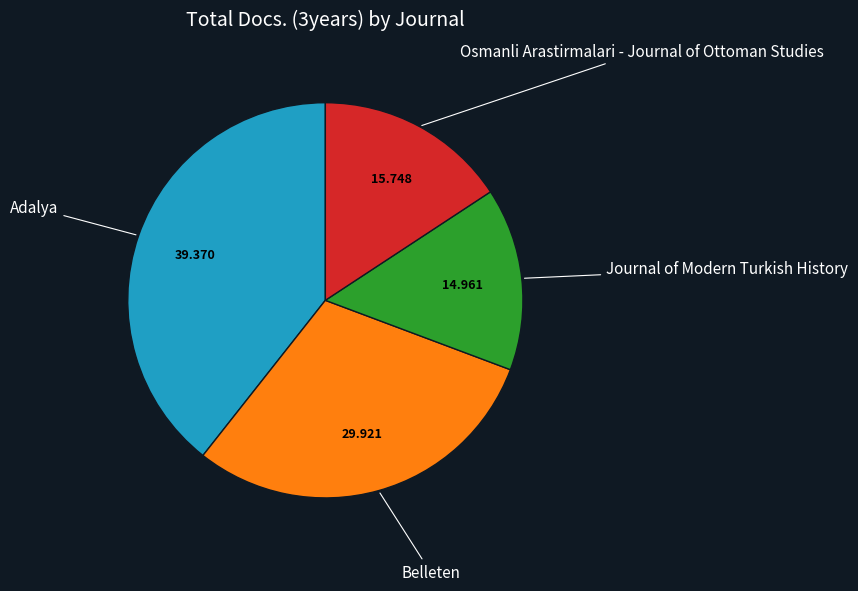

Is it true that Osmanli Arastirmalari - Journal of Ottoman Studies is 16% of the pie?

True